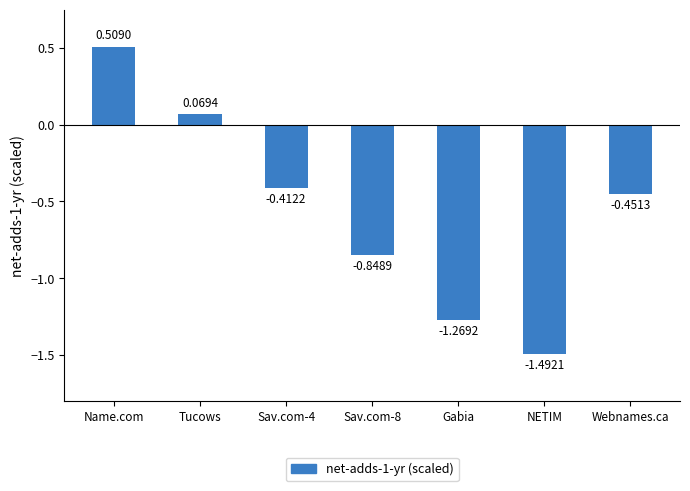

What is the average value?

-0.6